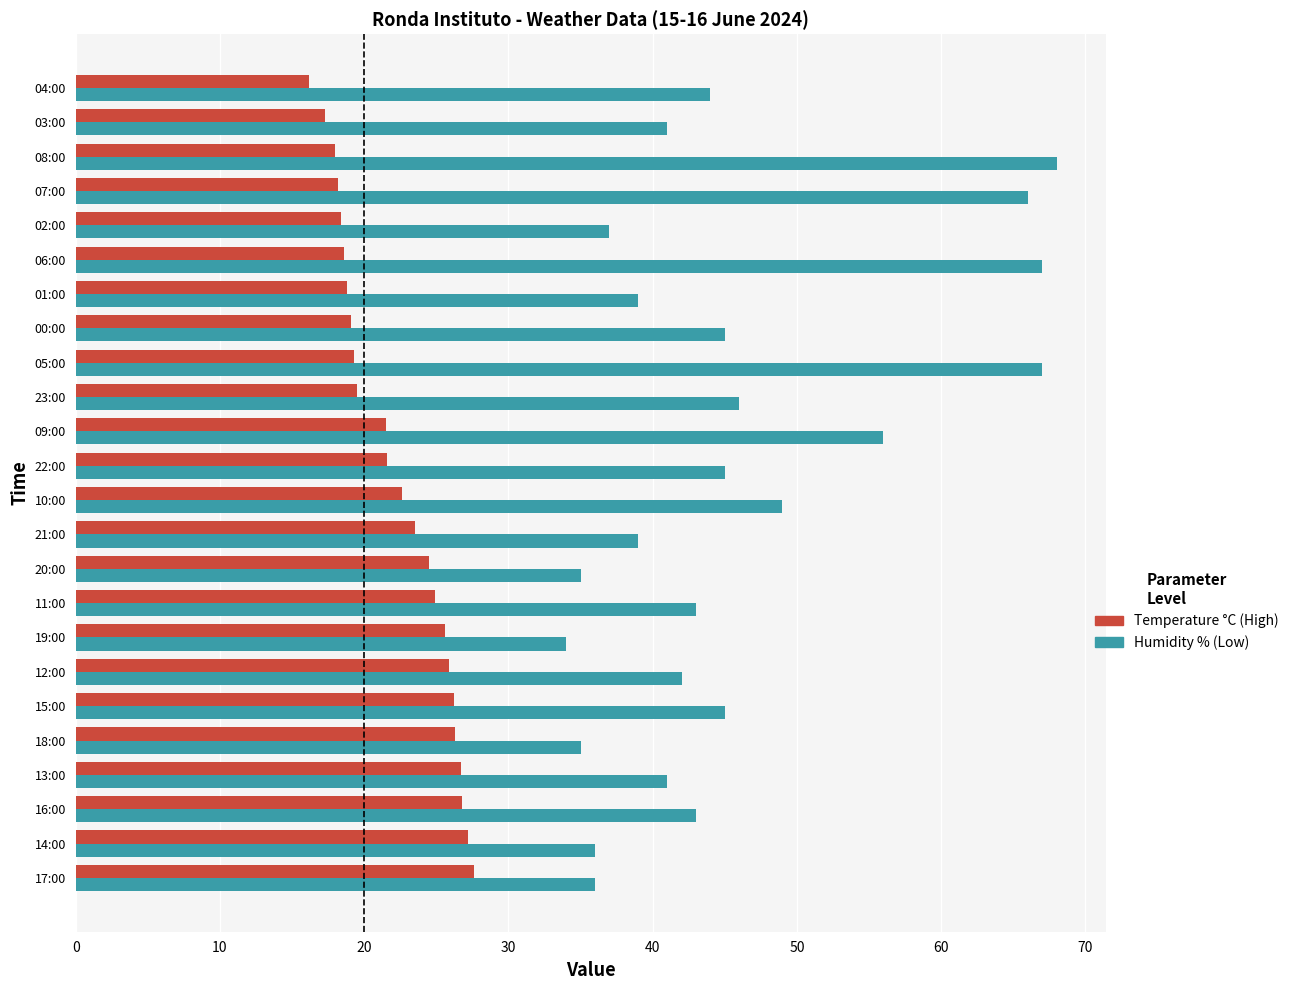

What is the total value across all series at 16:00?

69.8